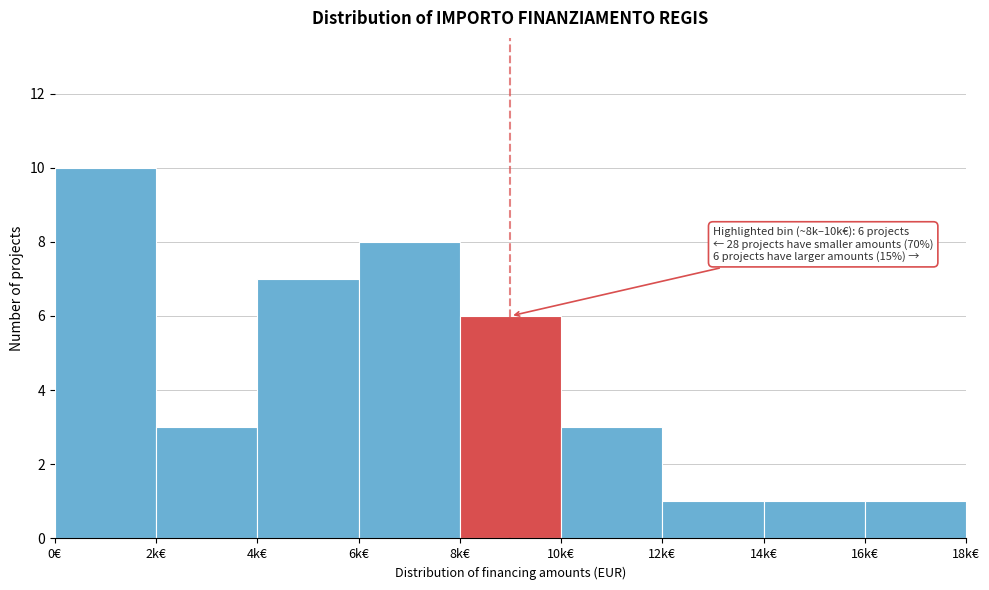

Reading left to right, transcribe all the data shown in this chart.

0€=10	2k€=3	4k€=7	6k€=8	8k€=6	10k€=3	12k€=1	14k€=1	16k€=1